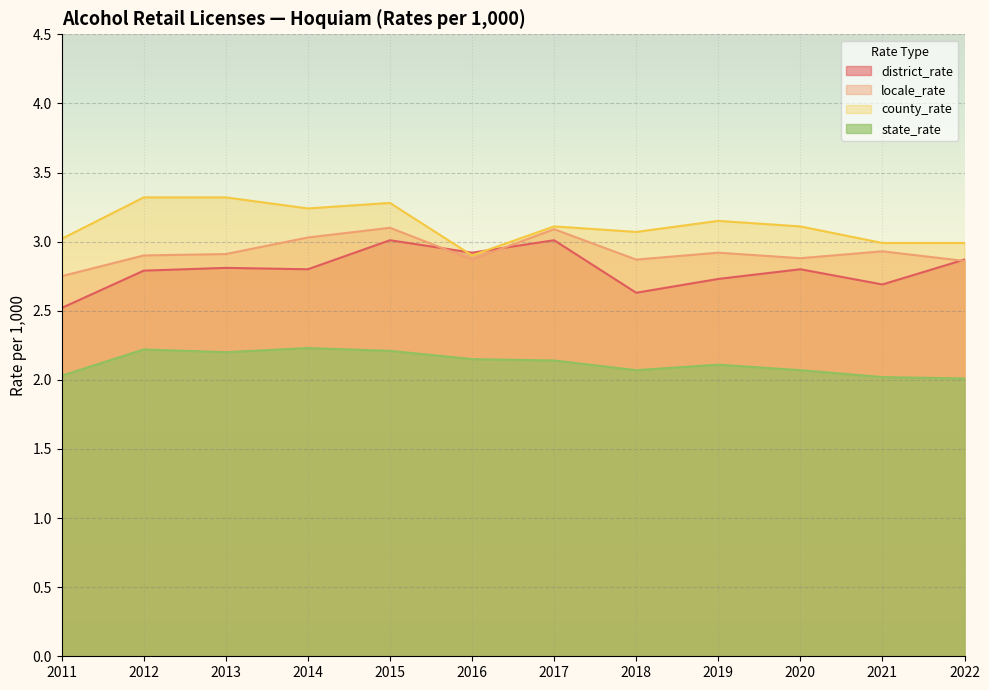

True or false: county_rate and locale_rate cross at least once.

False